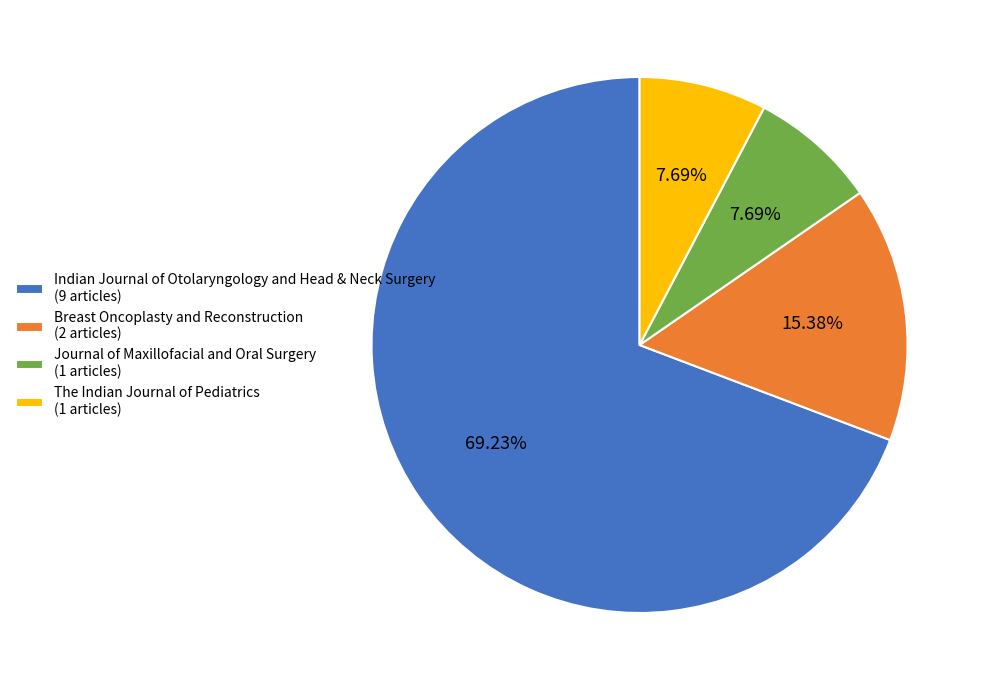

Is there any slice that represents more than half of the pie?

Yes